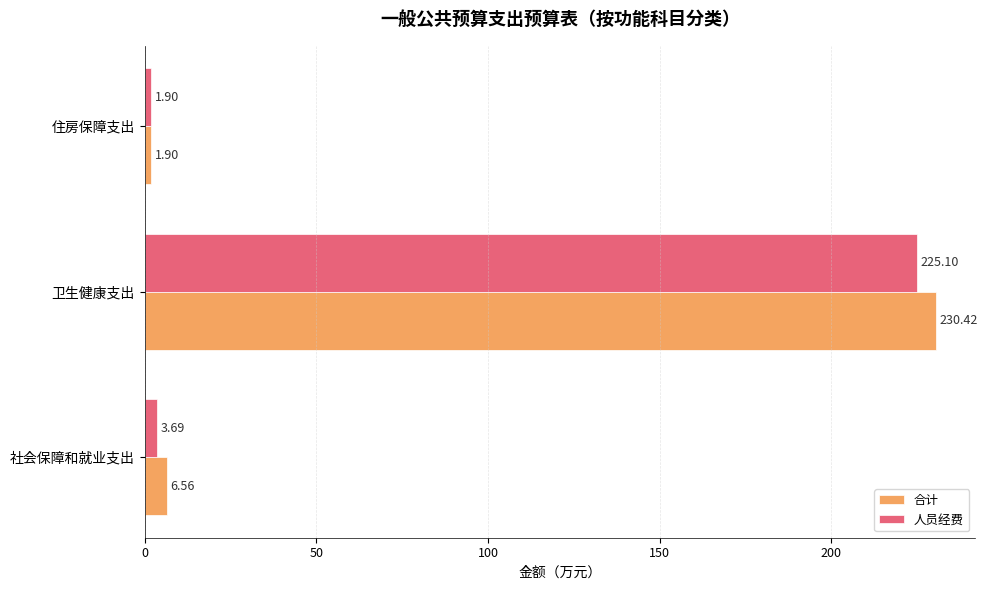

List the labels in order of 合计 value, smallest first.

住房保障支出, 社会保障和就业支出, 卫生健康支出